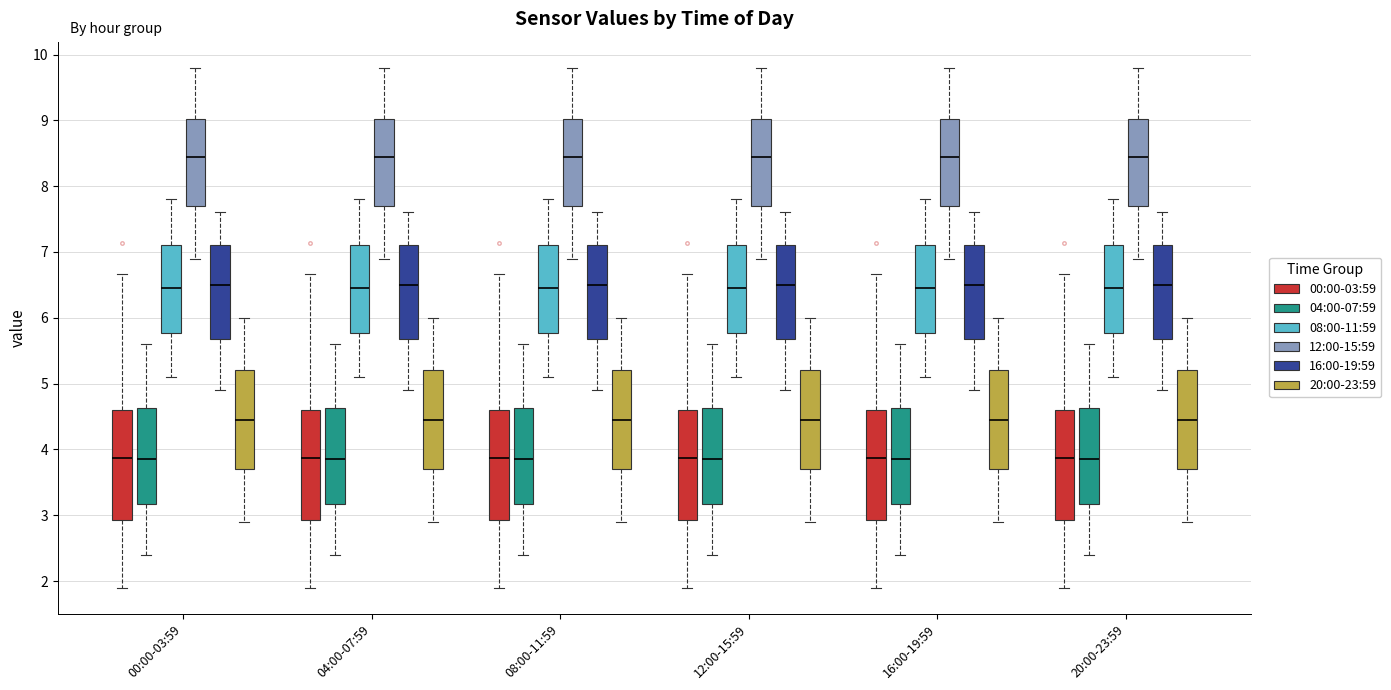

Reading left to right, transcribe this box plot: for each box, give where its median line is, the range the box spans, and where its two whiskers end, as read against the y-axis. The values are not printed on the chart, so give them approximately, as read against the axis.

00:00-03:59 (00:00-03:59): median 3.9, box 2.9 to 4.6, whiskers 1.9 to 6.7
00:00-03:59 (04:00-07:59): median 3.9, box 3.2 to 4.6, whiskers 2.4 to 5.6
00:00-03:59 (08:00-11:59): median 6.5, box 5.8 to 7.1, whiskers 5.1 to 7.8
00:00-03:59 (12:00-15:59): median 8.5, box 7.7 to 9.0, whiskers 6.9 to 9.8
00:00-03:59 (16:00-19:59): median 6.5, box 5.7 to 7.1, whiskers 4.9 to 7.6
00:00-03:59 (20:00-23:59): median 4.5, box 3.7 to 5.2, whiskers 2.9 to 6.0
04:00-07:59 (00:00-03:59): median 3.9, box 2.9 to 4.6, whiskers 1.9 to 6.7
04:00-07:59 (04:00-07:59): median 3.9, box 3.2 to 4.6, whiskers 2.4 to 5.6
04:00-07:59 (08:00-11:59): median 6.5, box 5.8 to 7.1, whiskers 5.1 to 7.8
04:00-07:59 (12:00-15:59): median 8.5, box 7.7 to 9.0, whiskers 6.9 to 9.8
04:00-07:59 (16:00-19:59): median 6.5, box 5.7 to 7.1, whiskers 4.9 to 7.6
04:00-07:59 (20:00-23:59): median 4.5, box 3.7 to 5.2, whiskers 2.9 to 6.0
08:00-11:59 (00:00-03:59): median 3.9, box 2.9 to 4.6, whiskers 1.9 to 6.7
08:00-11:59 (04:00-07:59): median 3.9, box 3.2 to 4.6, whiskers 2.4 to 5.6
08:00-11:59 (08:00-11:59): median 6.5, box 5.8 to 7.1, whiskers 5.1 to 7.8
08:00-11:59 (12:00-15:59): median 8.5, box 7.7 to 9.0, whiskers 6.9 to 9.8
08:00-11:59 (16:00-19:59): median 6.5, box 5.7 to 7.1, whiskers 4.9 to 7.6
08:00-11:59 (20:00-23:59): median 4.5, box 3.7 to 5.2, whiskers 2.9 to 6.0
12:00-15:59 (00:00-03:59): median 3.9, box 2.9 to 4.6, whiskers 1.9 to 6.7
12:00-15:59 (04:00-07:59): median 3.9, box 3.2 to 4.6, whiskers 2.4 to 5.6
12:00-15:59 (08:00-11:59): median 6.5, box 5.8 to 7.1, whiskers 5.1 to 7.8
12:00-15:59 (12:00-15:59): median 8.5, box 7.7 to 9.0, whiskers 6.9 to 9.8
12:00-15:59 (16:00-19:59): median 6.5, box 5.7 to 7.1, whiskers 4.9 to 7.6
12:00-15:59 (20:00-23:59): median 4.5, box 3.7 to 5.2, whiskers 2.9 to 6.0
16:00-19:59 (00:00-03:59): median 3.9, box 2.9 to 4.6, whiskers 1.9 to 6.7
16:00-19:59 (04:00-07:59): median 3.9, box 3.2 to 4.6, whiskers 2.4 to 5.6
16:00-19:59 (08:00-11:59): median 6.5, box 5.8 to 7.1, whiskers 5.1 to 7.8
16:00-19:59 (12:00-15:59): median 8.5, box 7.7 to 9.0, whiskers 6.9 to 9.8
16:00-19:59 (16:00-19:59): median 6.5, box 5.7 to 7.1, whiskers 4.9 to 7.6
16:00-19:59 (20:00-23:59): median 4.5, box 3.7 to 5.2, whiskers 2.9 to 6.0
20:00-23:59 (00:00-03:59): median 3.9, box 2.9 to 4.6, whiskers 1.9 to 6.7
20:00-23:59 (04:00-07:59): median 3.9, box 3.2 to 4.6, whiskers 2.4 to 5.6
20:00-23:59 (08:00-11:59): median 6.5, box 5.8 to 7.1, whiskers 5.1 to 7.8
20:00-23:59 (12:00-15:59): median 8.5, box 7.7 to 9.0, whiskers 6.9 to 9.8
20:00-23:59 (16:00-19:59): median 6.5, box 5.7 to 7.1, whiskers 4.9 to 7.6
20:00-23:59 (20:00-23:59): median 4.5, box 3.7 to 5.2, whiskers 2.9 to 6.0